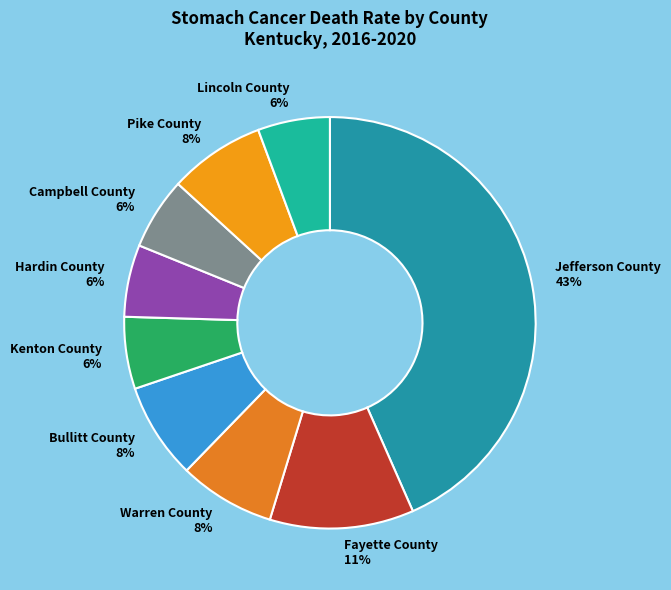

True or false: Warren County accounts for 8% of the total.

True